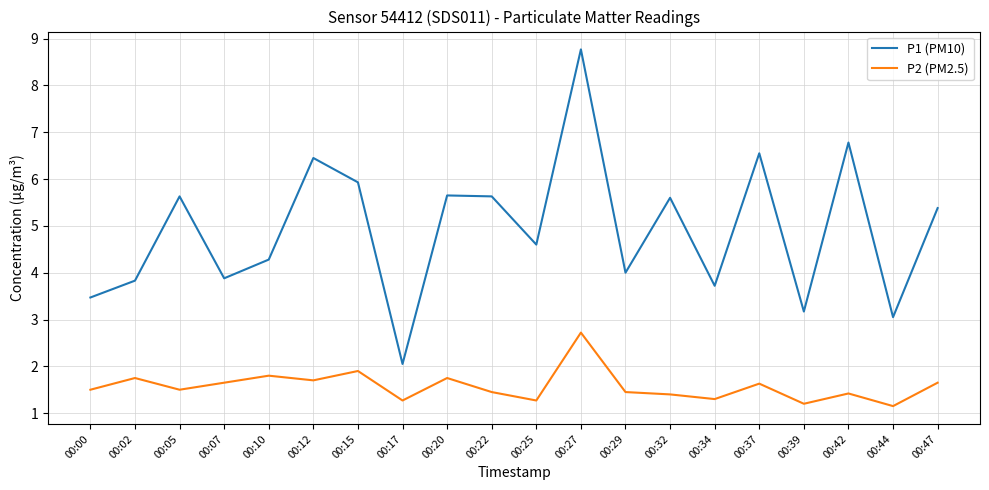

At which category is the sum across all series the highest?

00:27